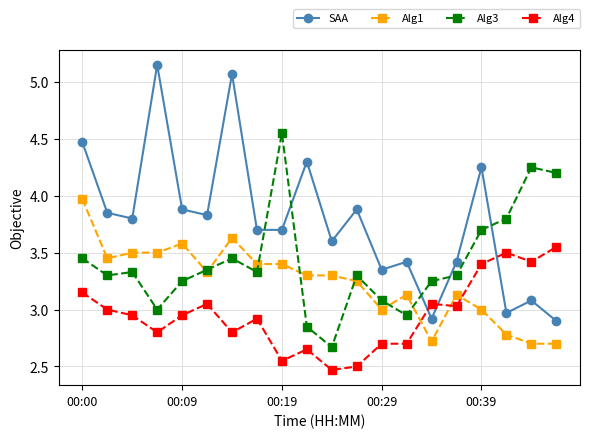

Count the number of categories in the chart.

20